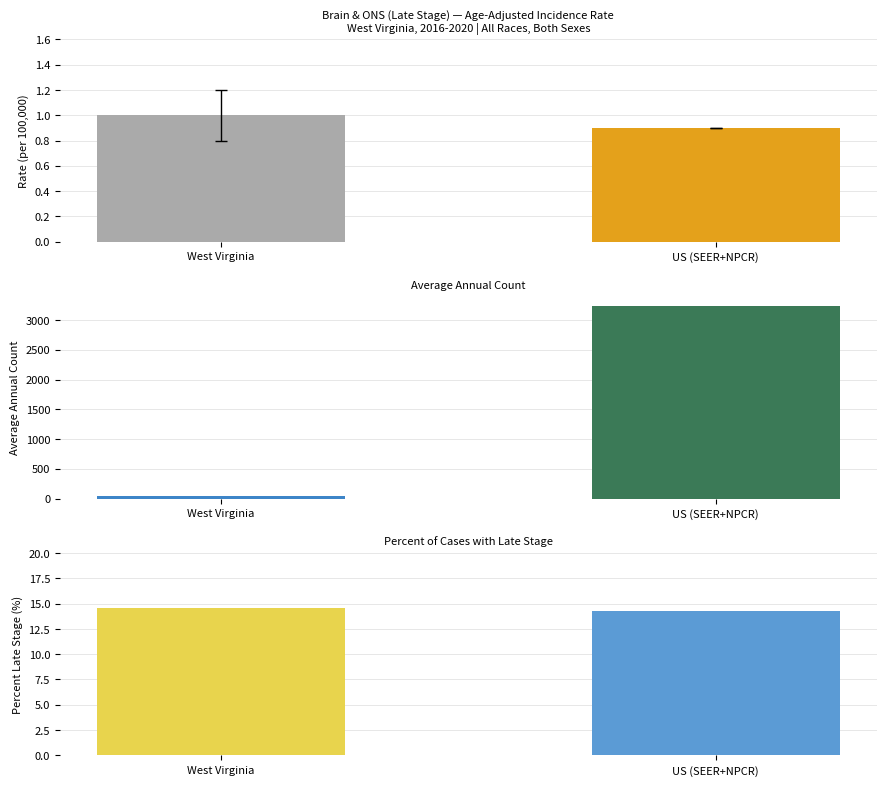

What are all the series names shown in the legend?

Age-Adjusted Incidence Rate, Average Annual Count, Percent Late Stage